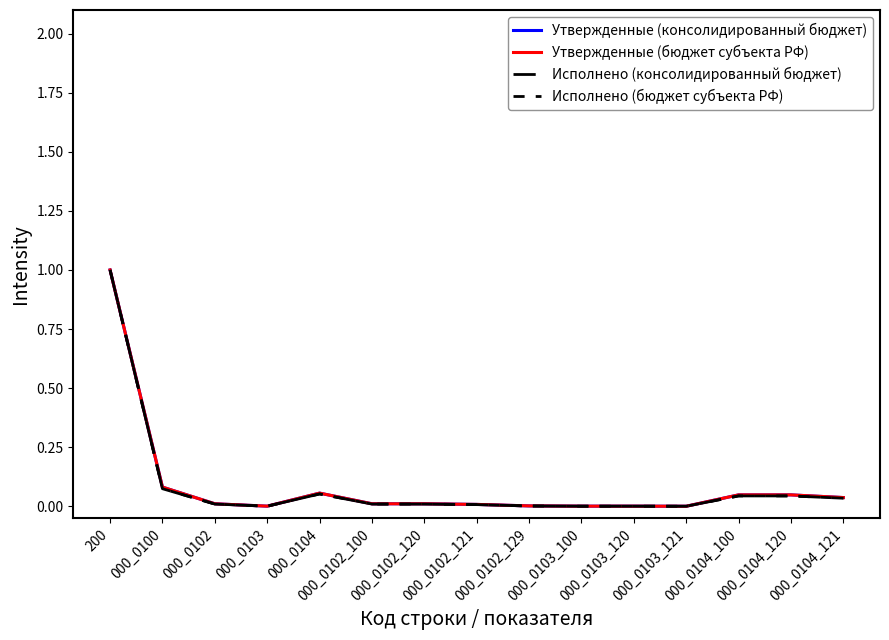

What is the maximum value for Исполнено (консолидированный бюджет)?

1.0